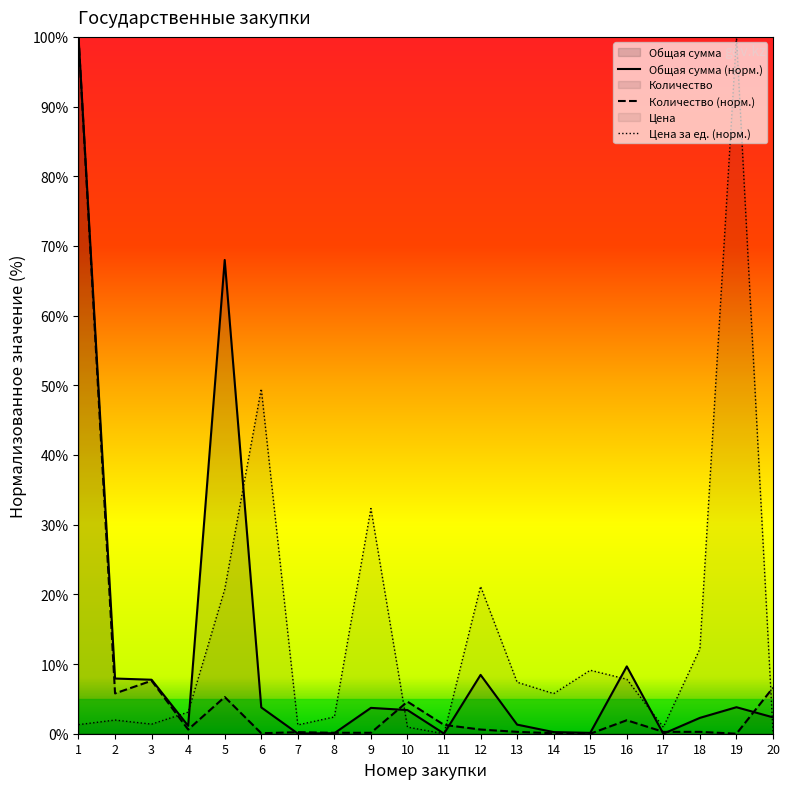

True or false: Общая сумма (тенге) has more than 2 points higher than both neighbors.

True